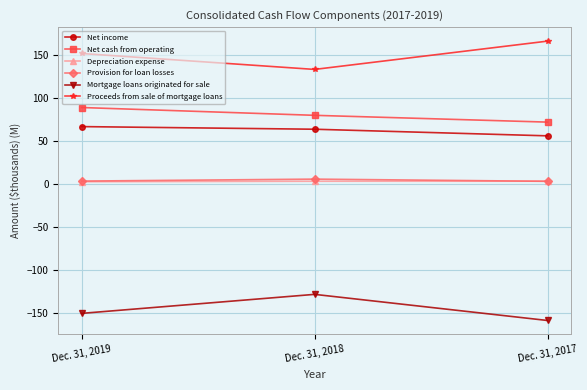

Is the value of Mortgage loans originated for sale at Dec. 31, 2017 greater than the value of Net income at Dec. 31, 2017?

No